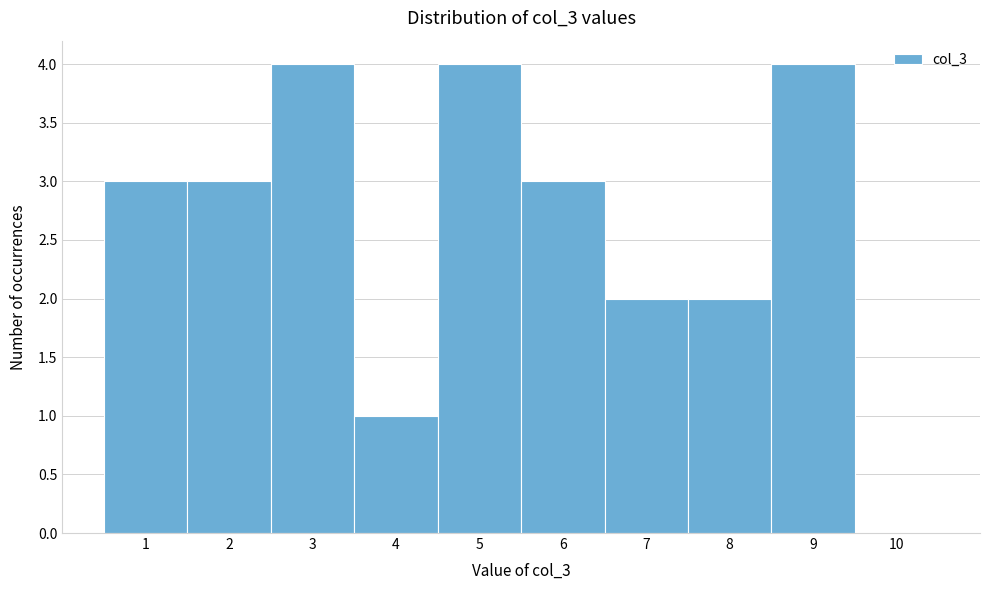

What is the height of the bar covering 6.5 to 7.5 on the x-axis? The values are not printed on the chart, so give them approximately, as read against the axis.

2